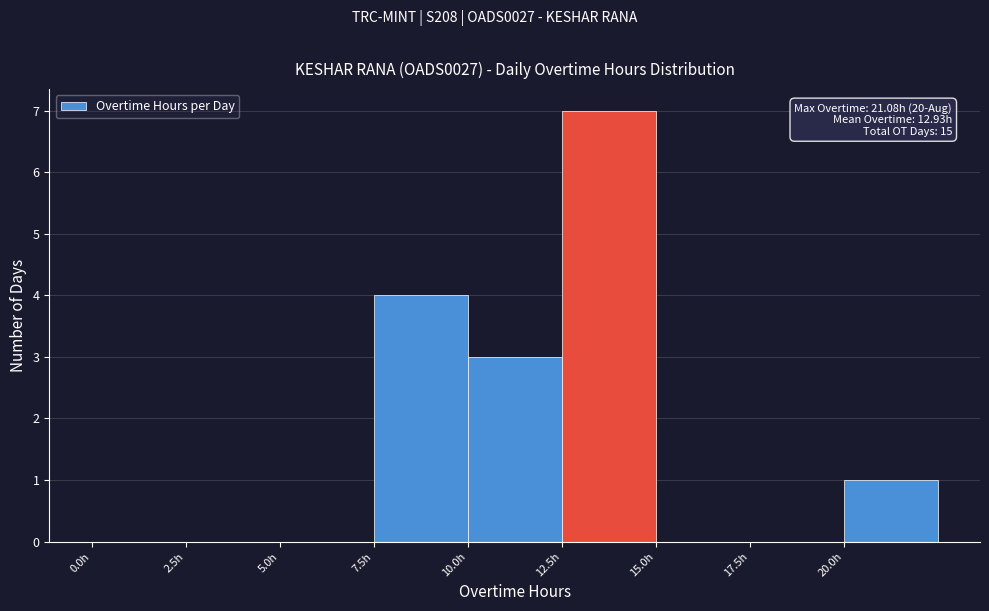

Over which range of the x-axis is the bar tallest?

12.5 to 15.0